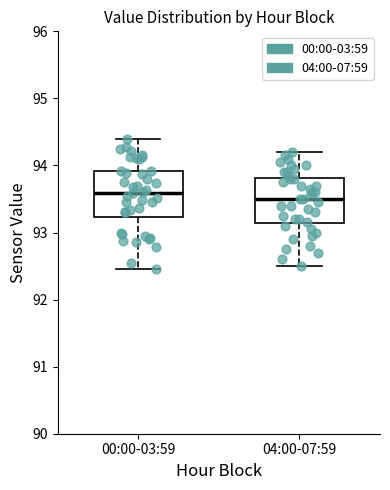

Reading left to right, read every box against the y-axis: the position of its median line, the range the box covers, and the ends of its whiskers. The values are not printed on the chart, so give them approximately, as read against the axis.

00:00-03:59: median 93.6, box 93.2 to 93.9, whiskers 92.5 to 94.4
04:00-07:59: median 93.5, box 93.1 to 93.8, whiskers 92.5 to 94.2